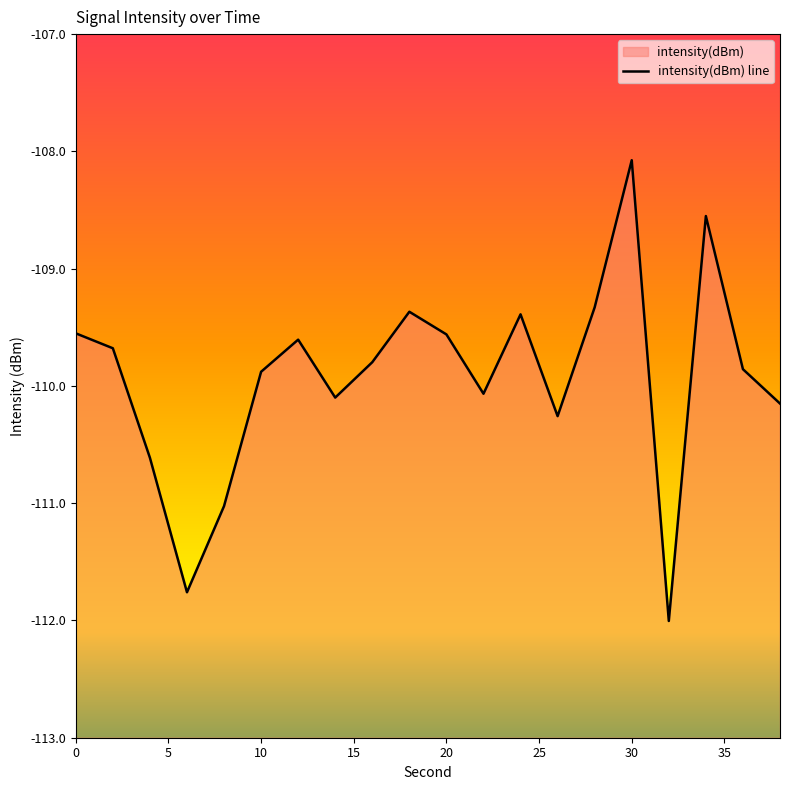

What is the value of the 1st point from the left?

-109.6